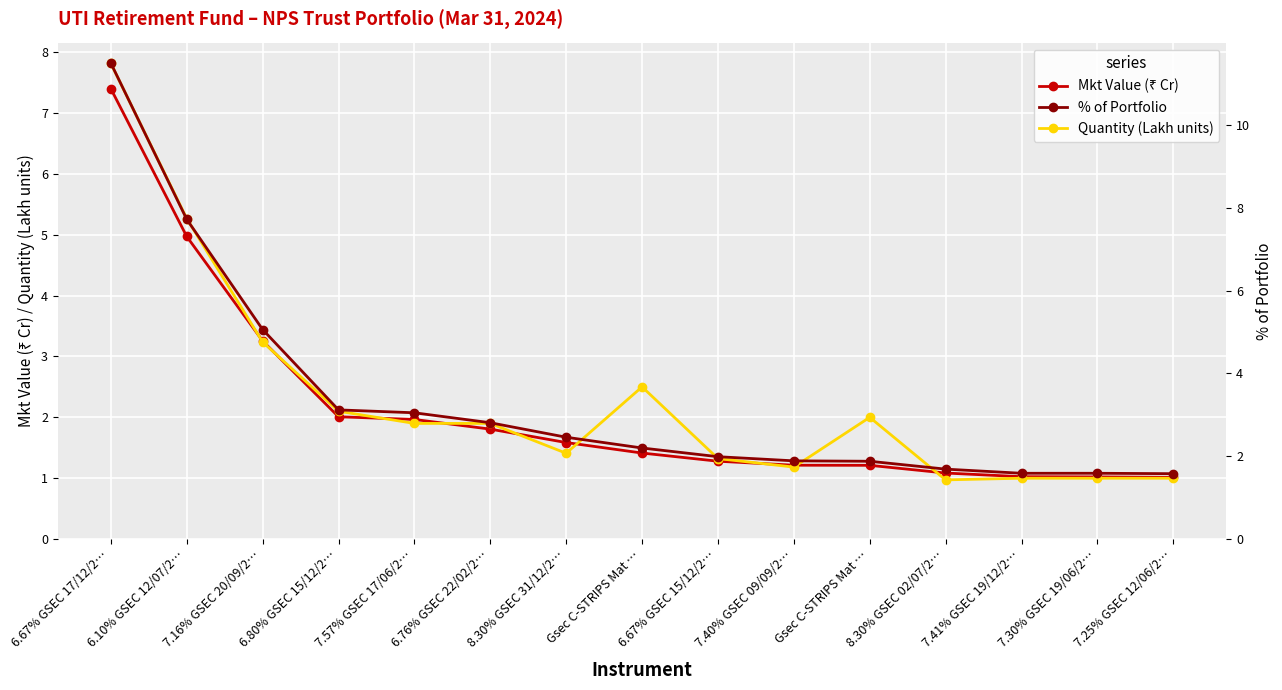

How many times do Quantity (Lakh units) and % of Portfolio cross each other?

4